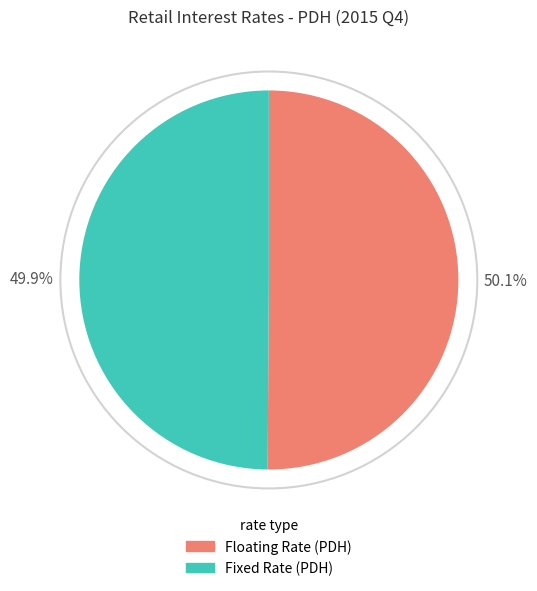

To the nearest percent, what is the average slice percentage?

50%